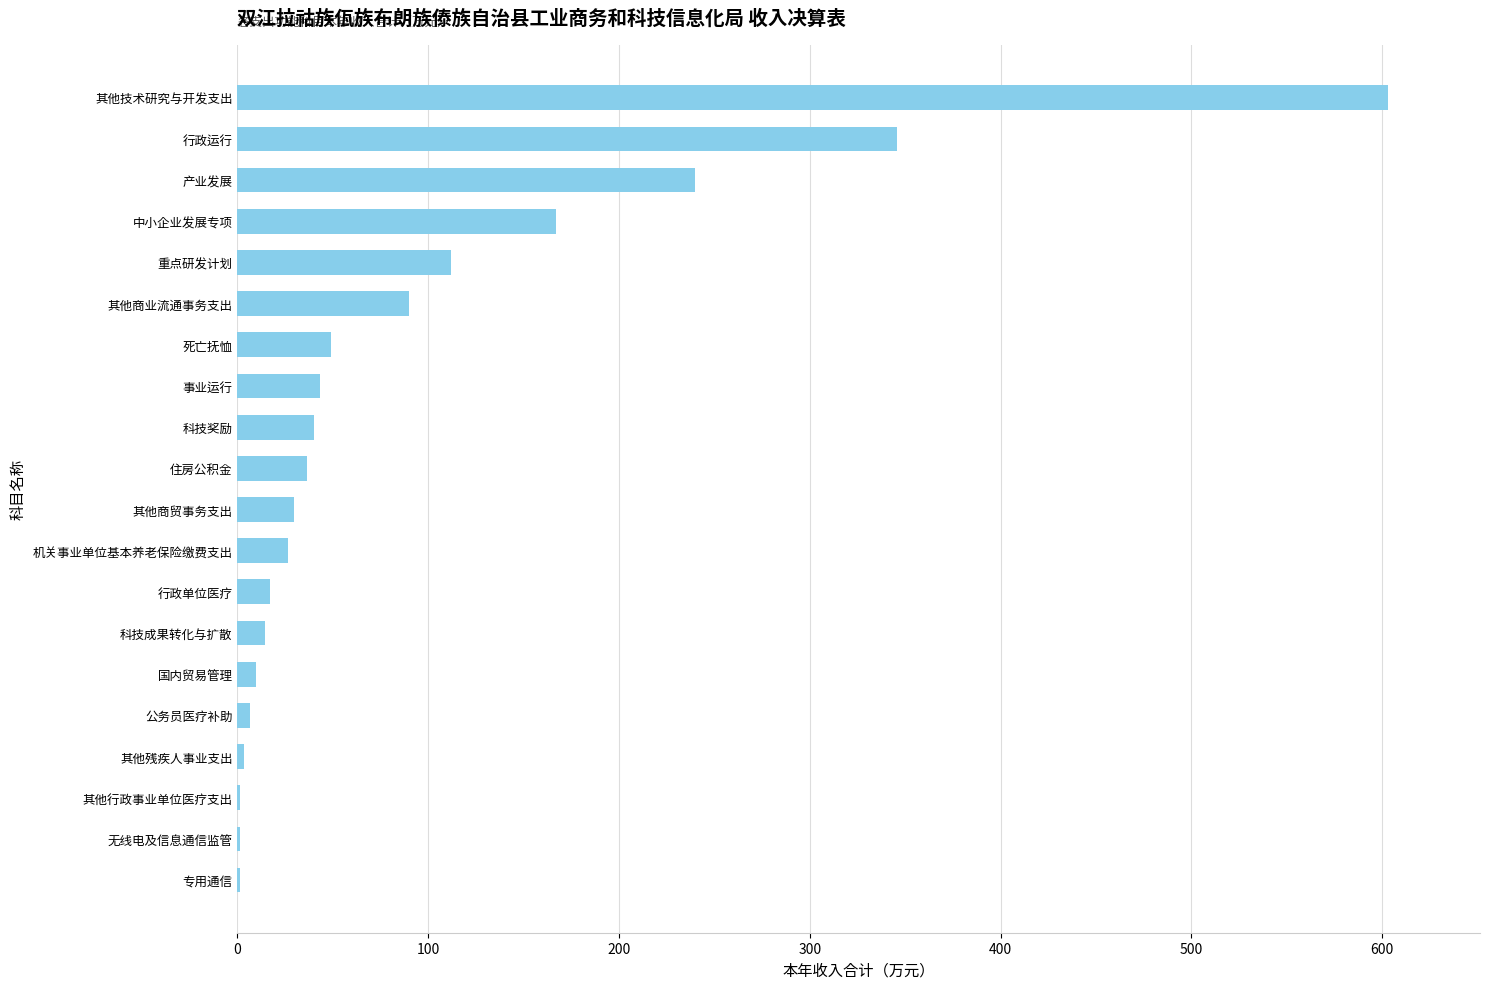

Which label corresponds to the largest value in the chart?

其他技术研究与开发支出